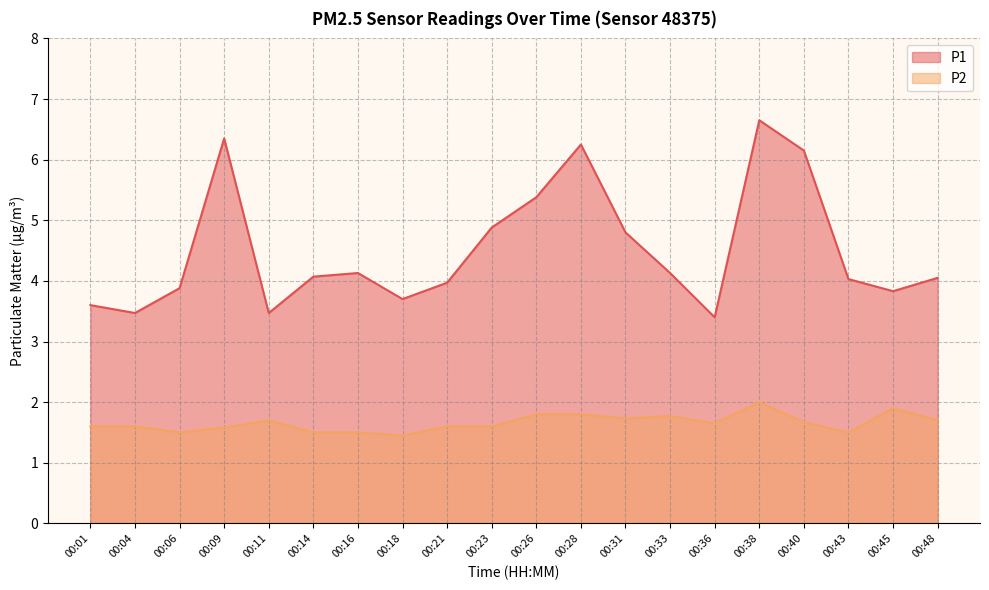

How many interior local peaks does the P2 series have?

4